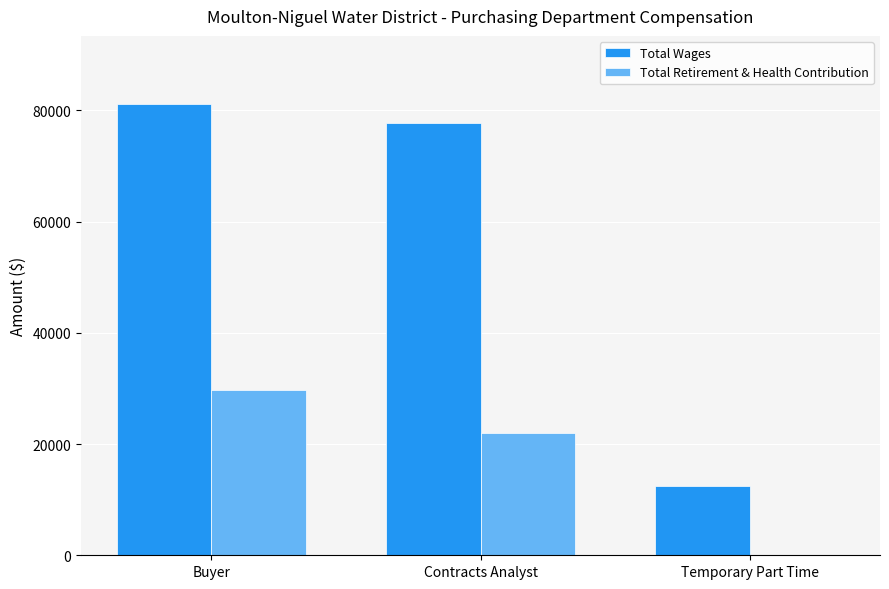

The Total Wages series shows 44616 at Buyer. True or false?

False